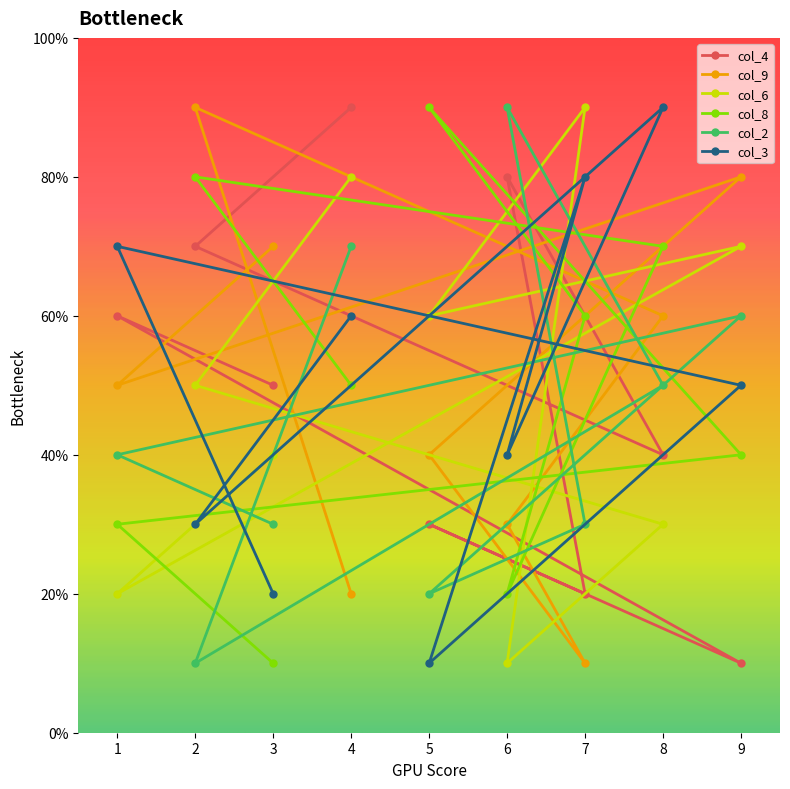

Rank the categories by col_9 value from lowest to highest.

7, 4, 6, 5, 1, 8, 3, 9, 2